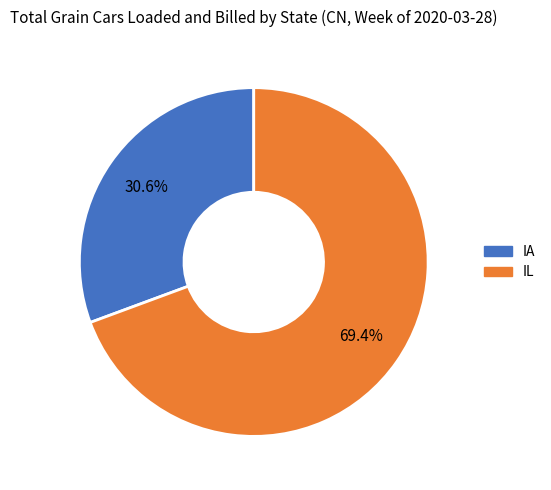

To the nearest percent, what portion does IA represent?

31%